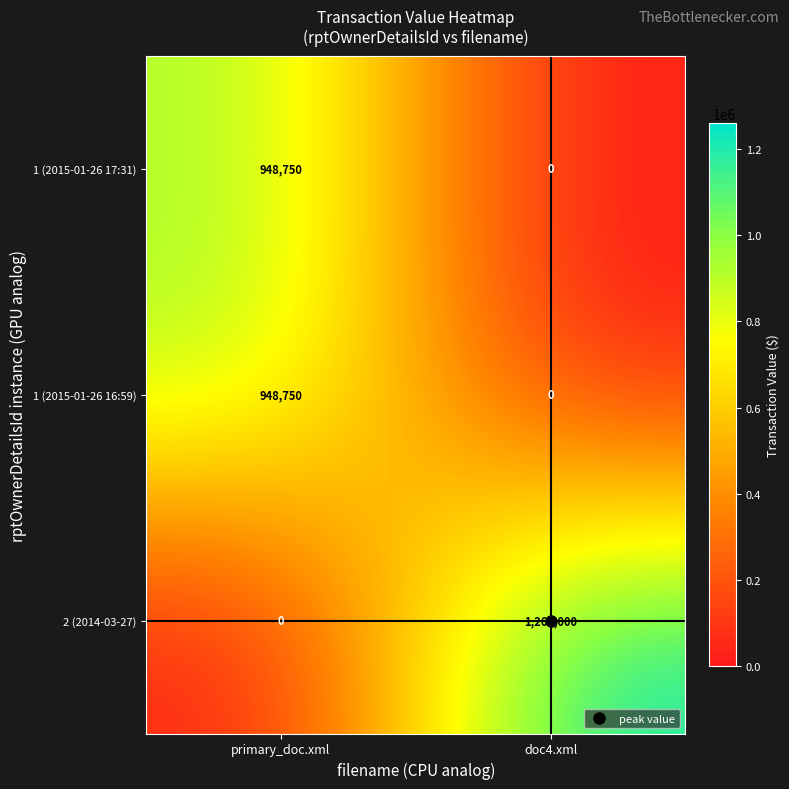

Which series has the largest total across all categories?

2 (2014-03-27)